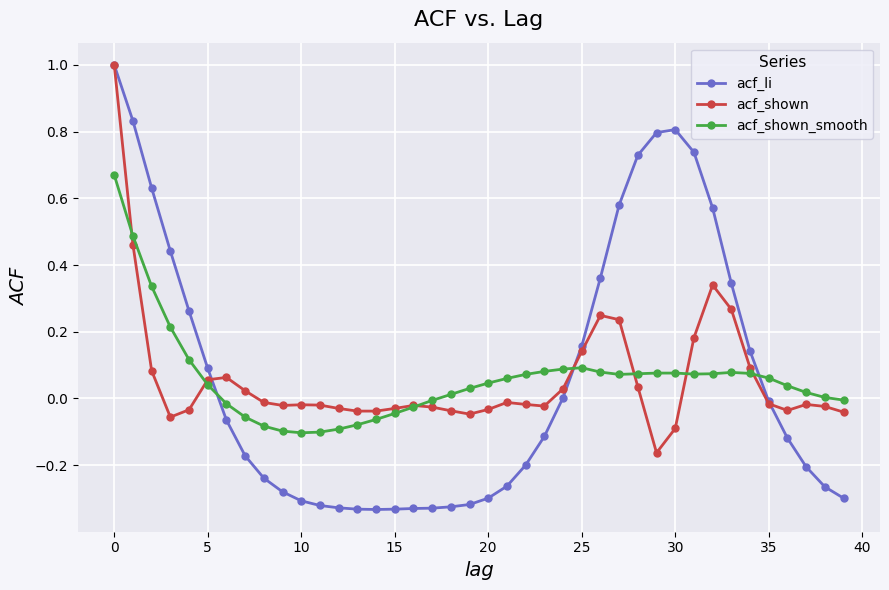

Does the chart have visible grid lines?

Yes